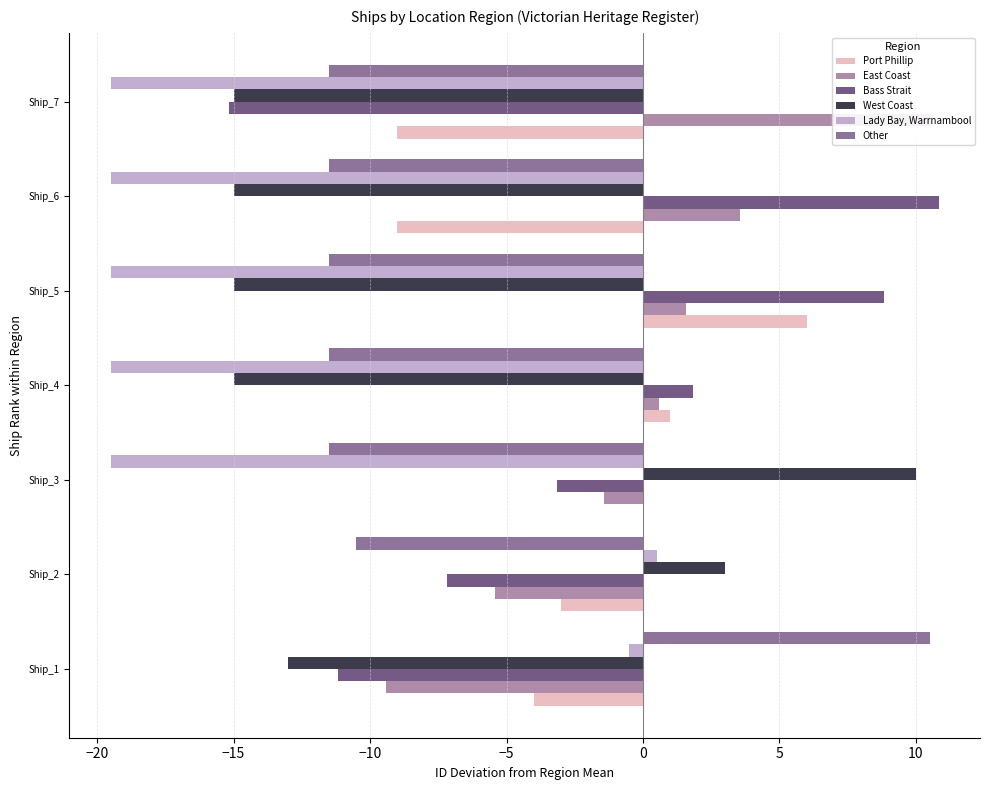

What is the value of the Other bar at the 7th from the left?

-11.5